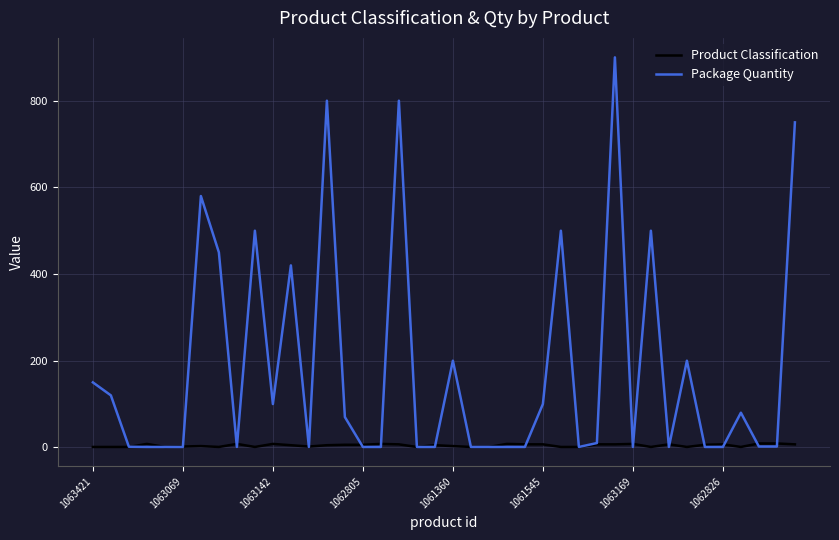

Which series has the widest spread of values?

Package Quantity